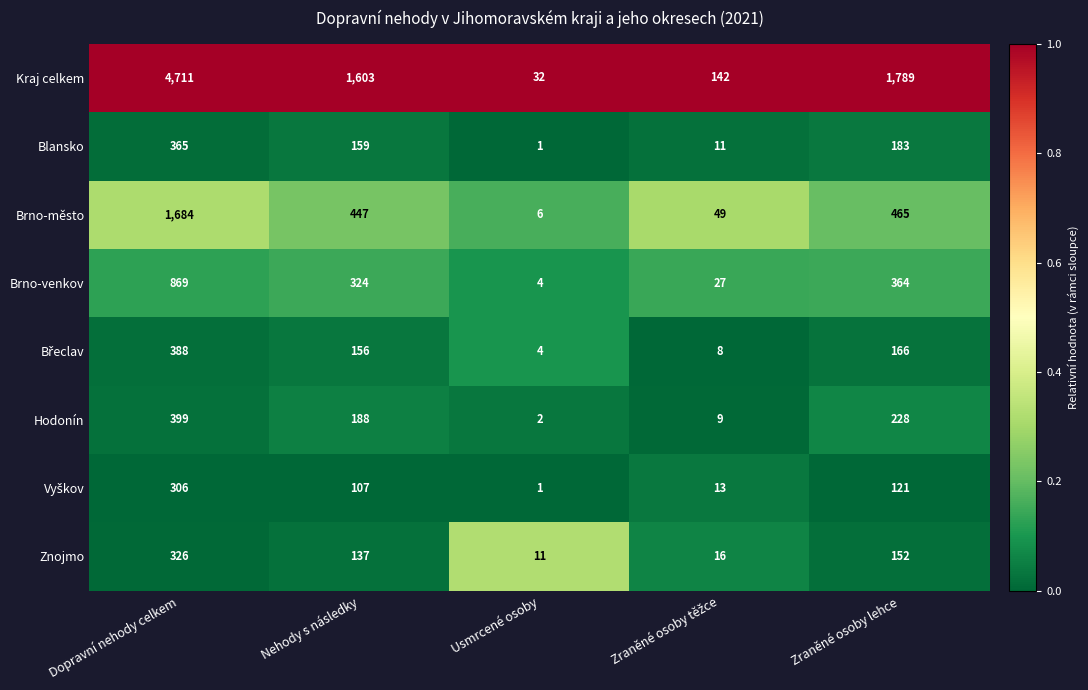

How many distinct data groups are displayed?

8